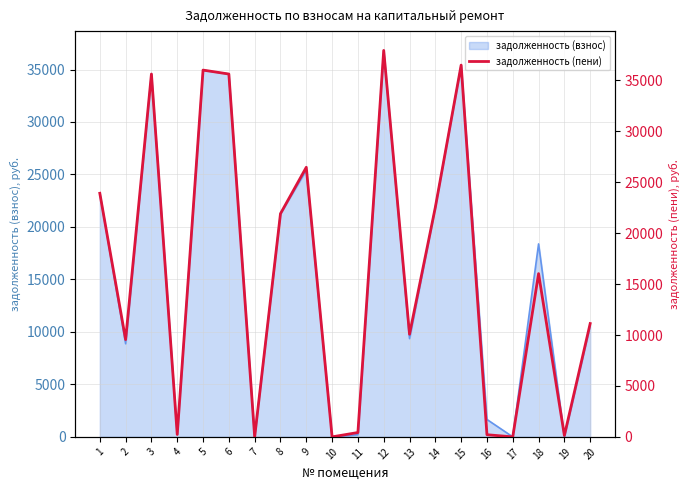

What is the sum of all values?

324364.5